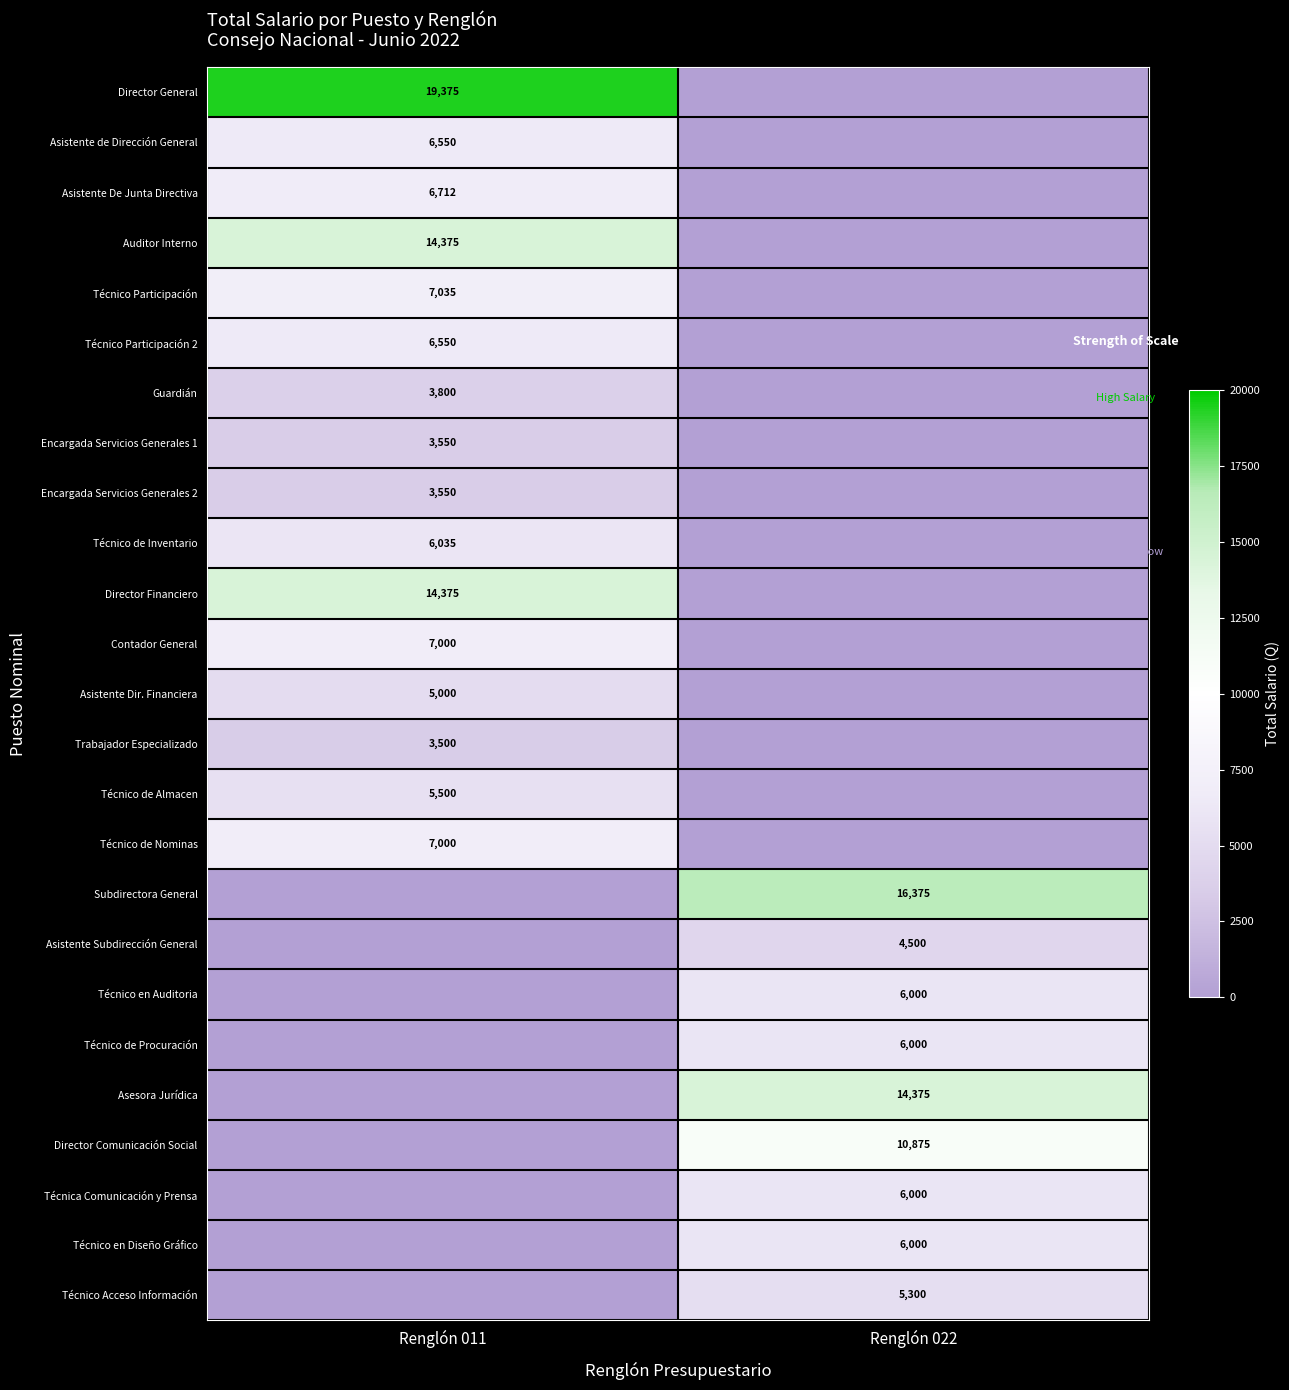

The value of Asistente De Junta Directiva at Renglón 011 is 6712. True or false?

True